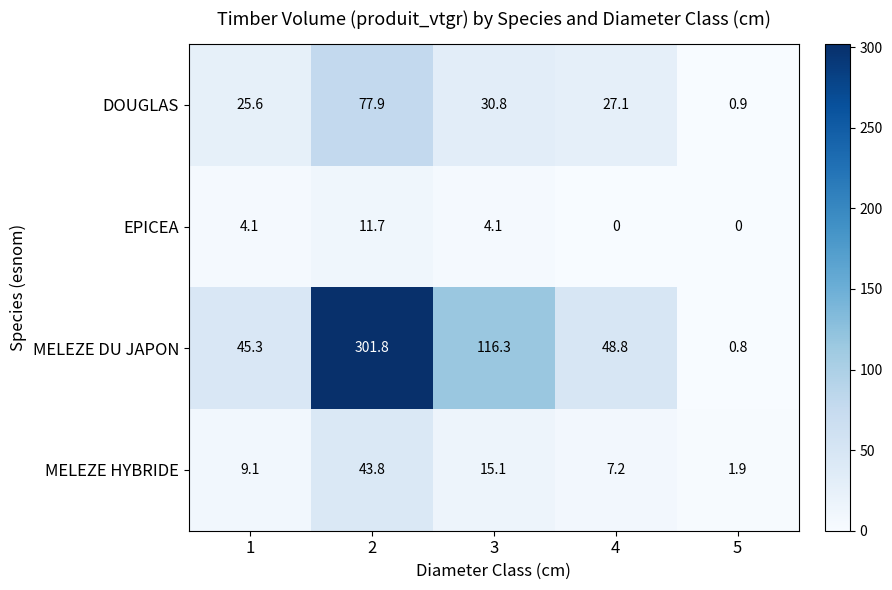

What is the difference between the highest and lowest values at 1?

41.2